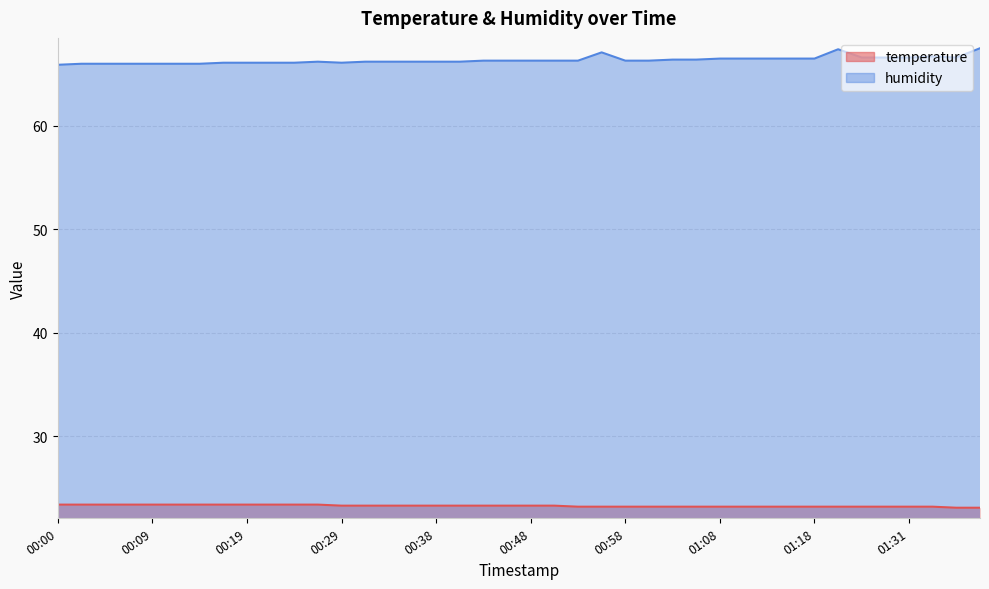

Where is the first local minimum for humidity?

00:29